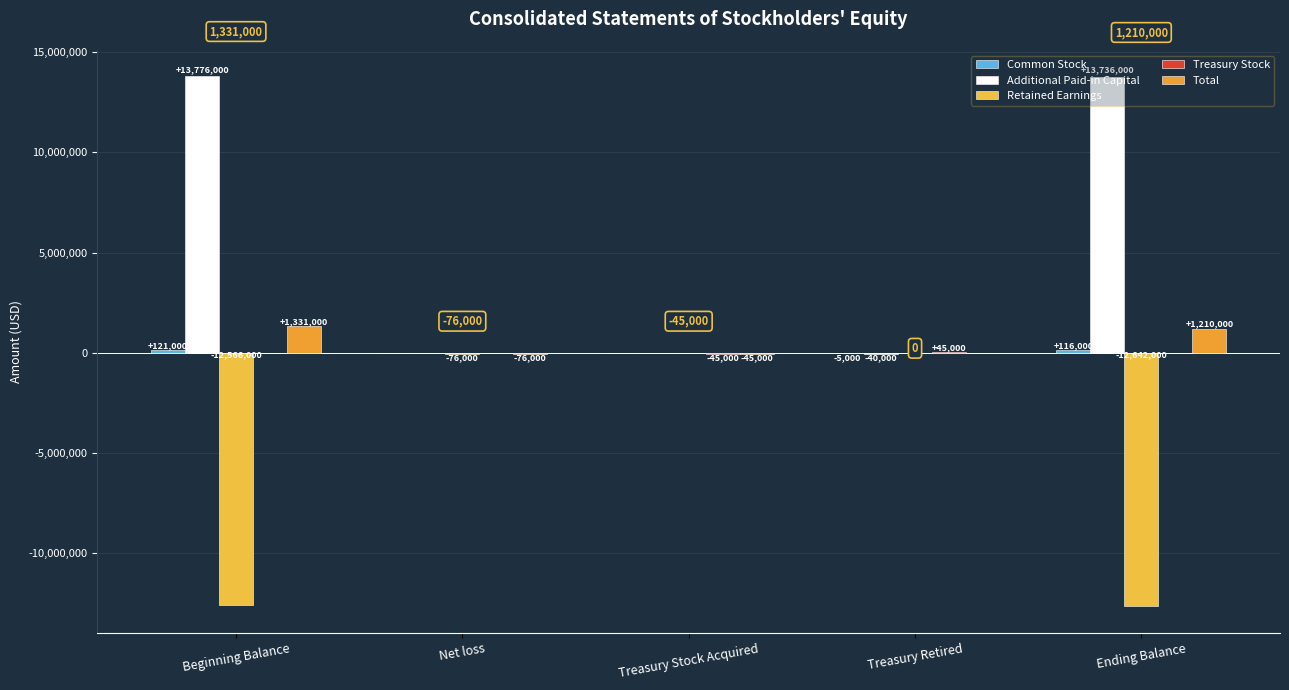

Which series has the largest total across all categories?

Additional Paid-in Capital